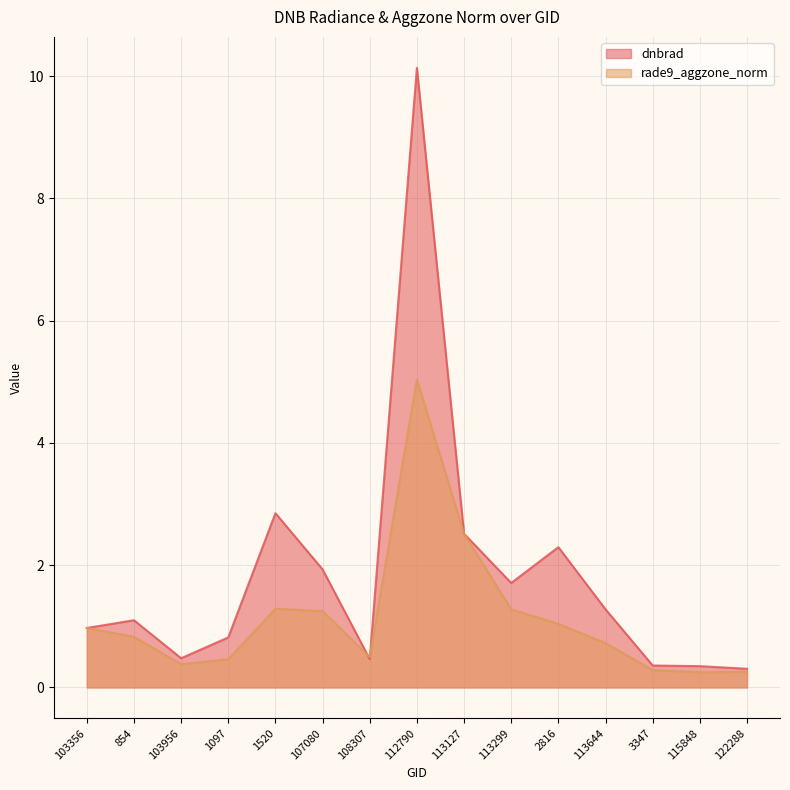

Between 108307 and 3347, which is larger?

108307